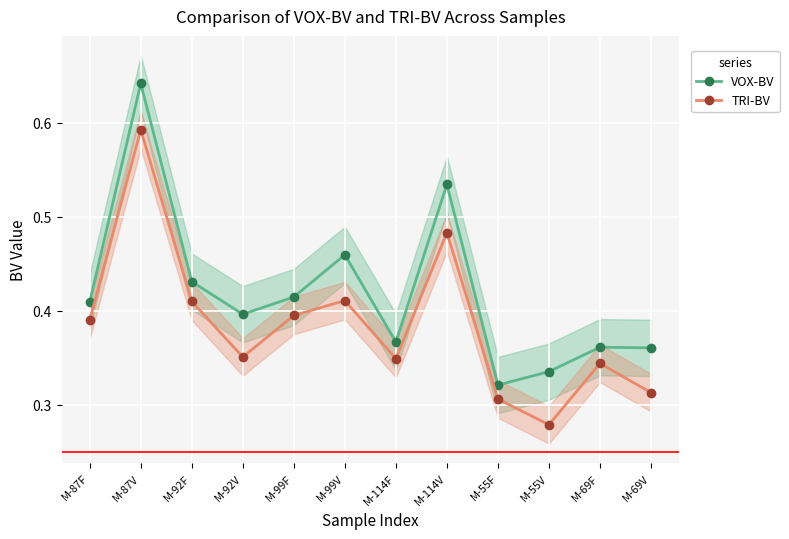

Is it true that VOX-BV equals 0.1 at M-55V?

False